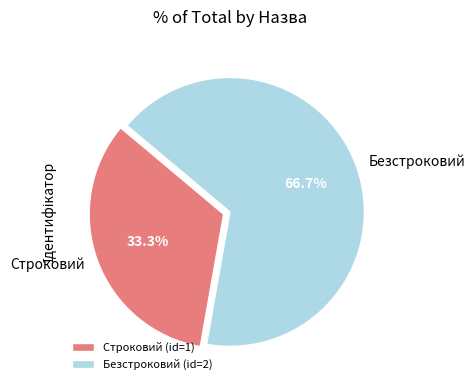

Does Строковий account for over 50% of the chart?

No